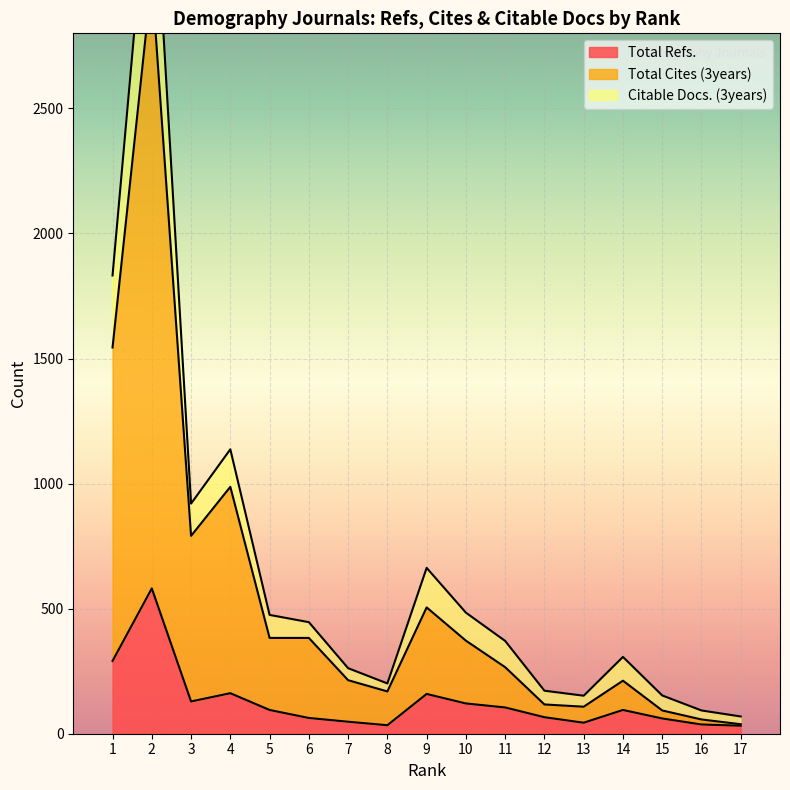

True or false: Total Refs. and Citable Docs. (3years) intersect in this chart.

False